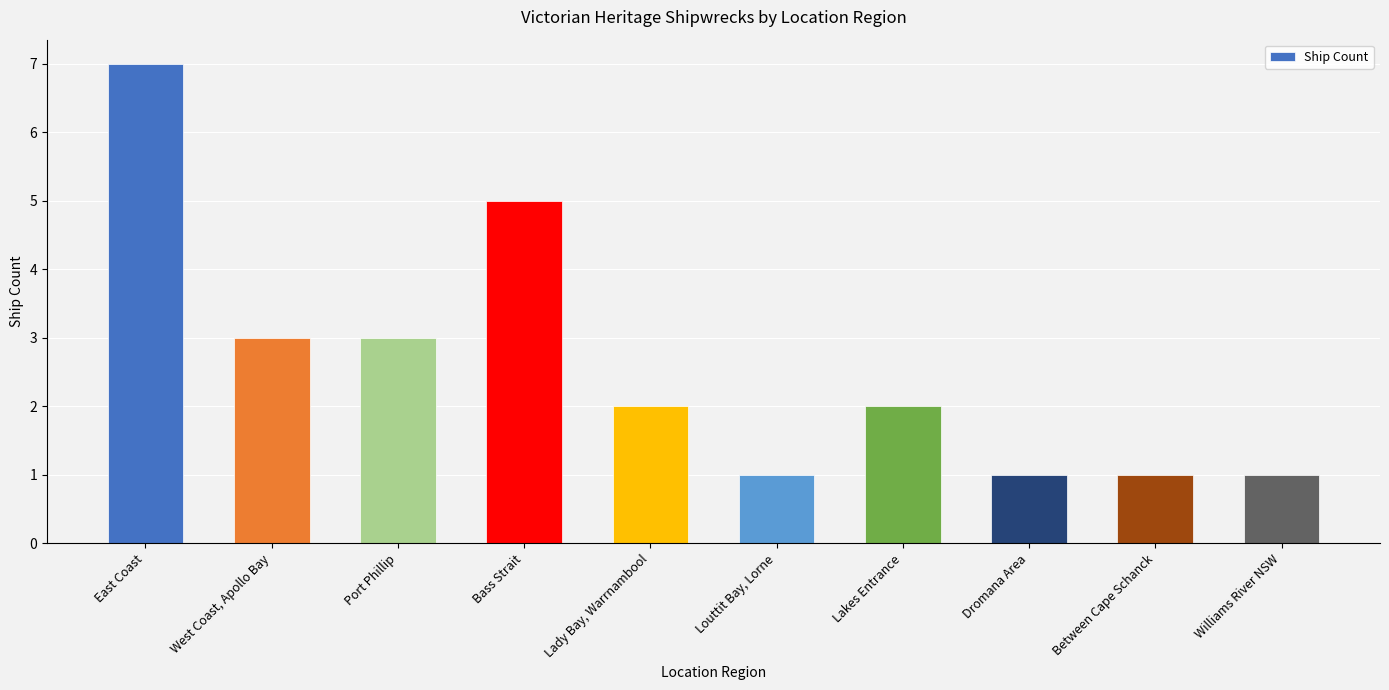

Reading right to left, extract all data points from this chart.

Williams River NSW=1	Between Cape Schanck=1	Dromana Area=1	Lakes Entrance=2	Louttit Bay, Lorne=1	Lady Bay, Warrnambool=2	Bass Strait=5	Port Phillip=3	West Coast, Apollo Bay=3	East Coast=7